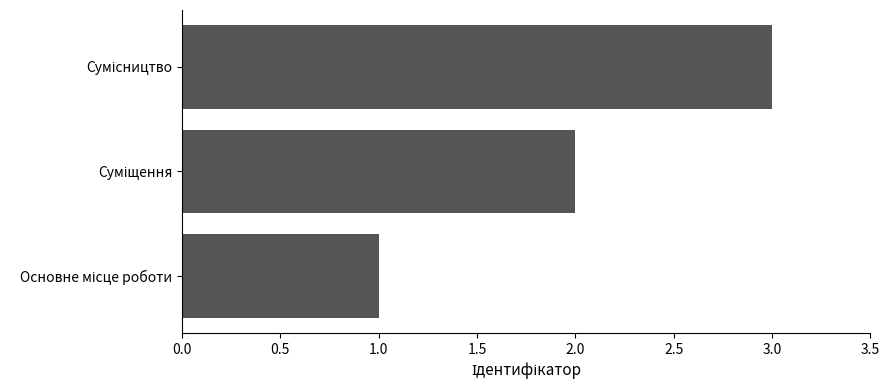

How many data points are less than 2?

1